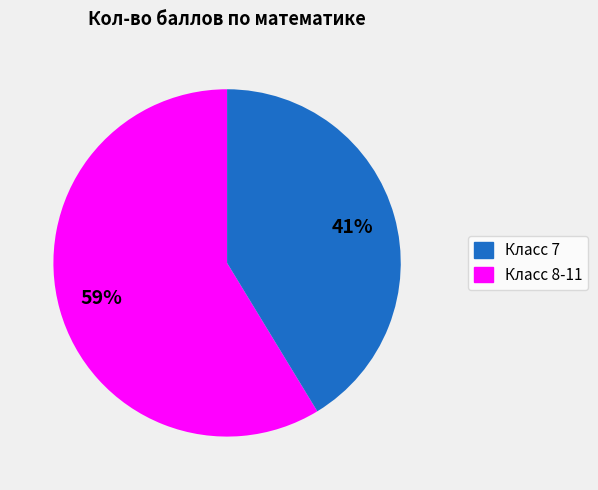

To the nearest percent, what is the average slice percentage?

50%